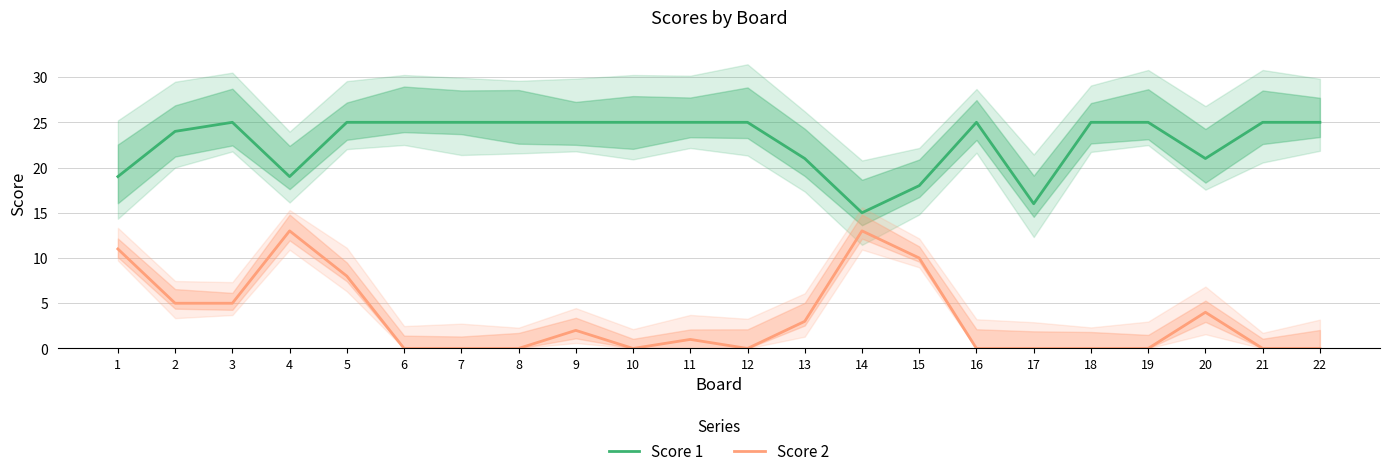

Rank the series at 2 from lowest to highest value.

Score 2, Score 1